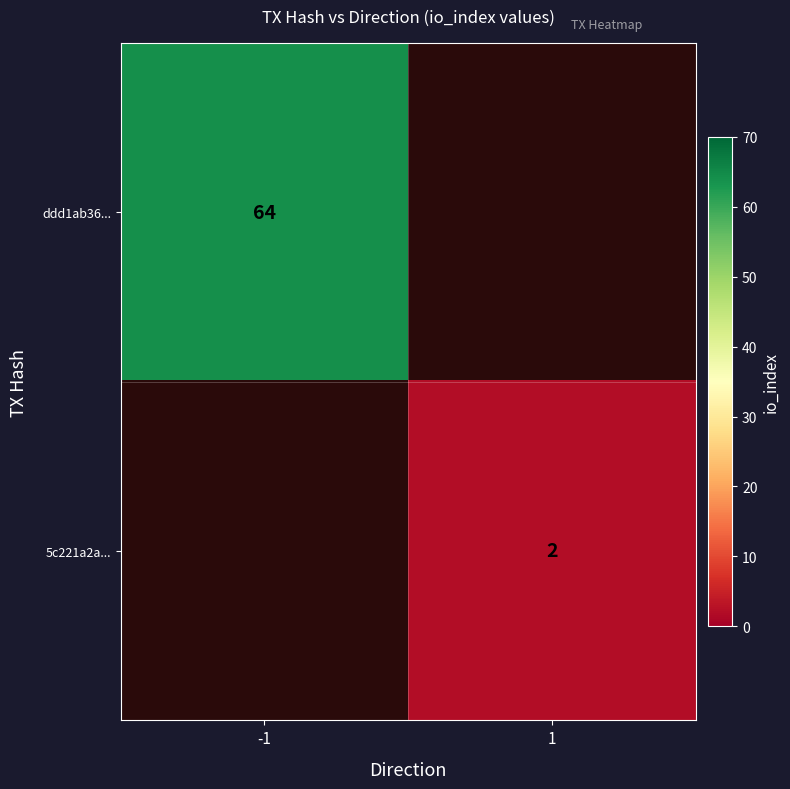

The value of 5c221a2a... at 1 is 1. True or false?

False